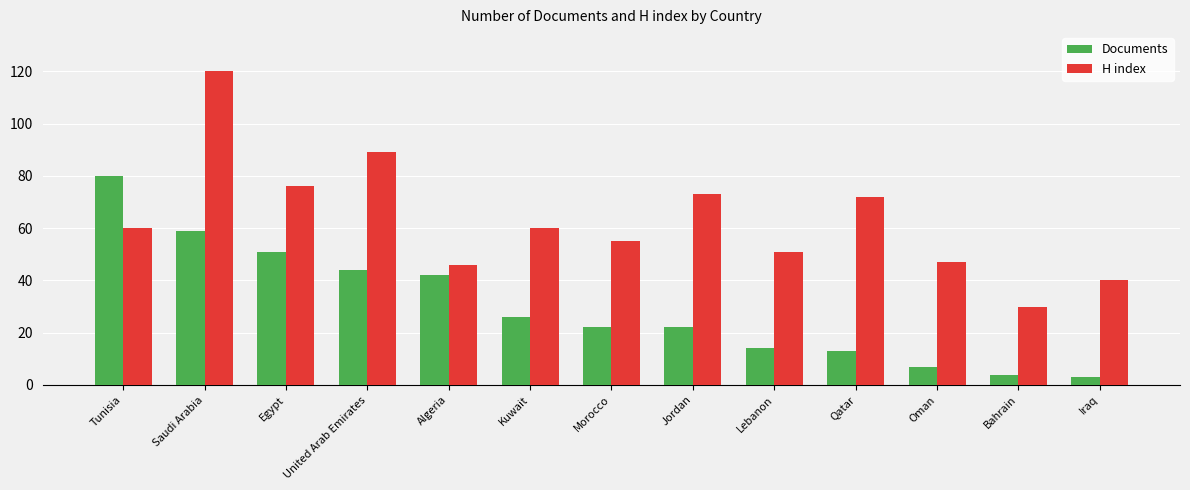

What is the label of the 4th bar from the right?

Qatar